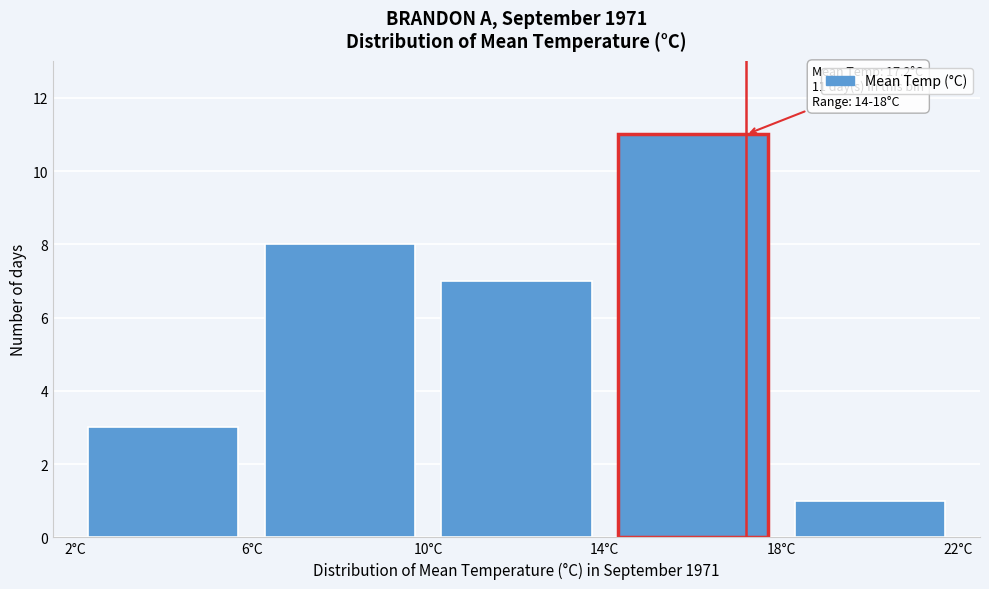

Over which range of the x-axis is the bar tallest?

14 to 18